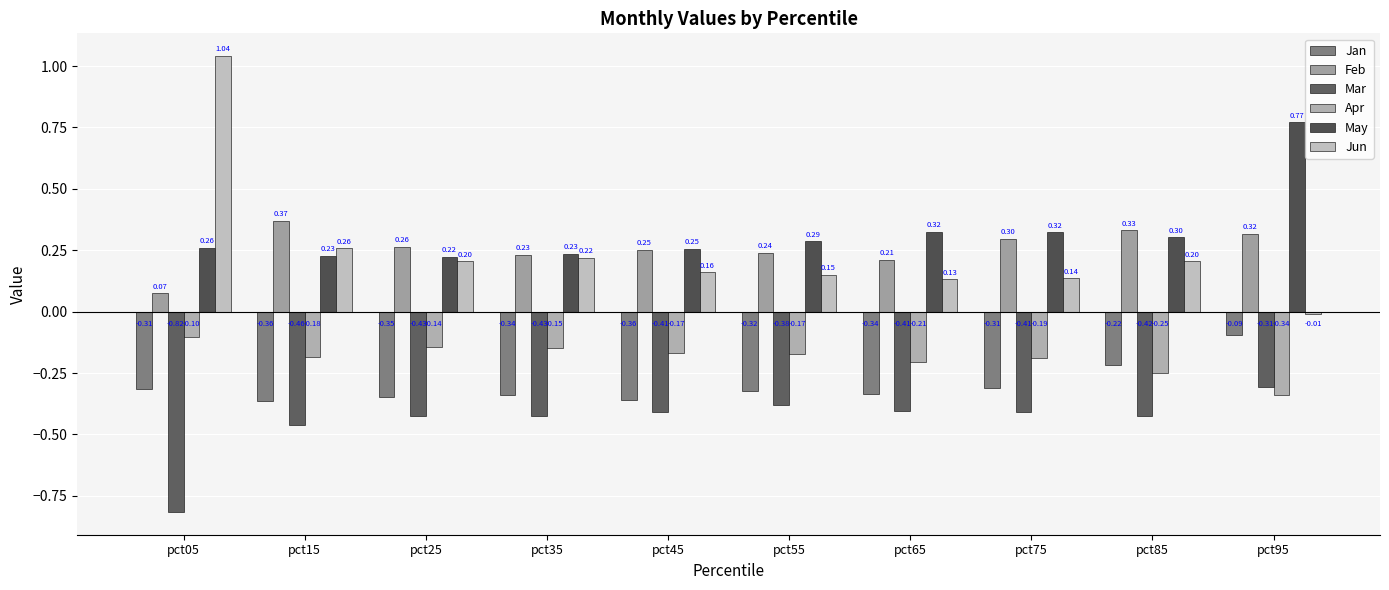

The value of Feb at pct25 is 0.1. True or false?

False